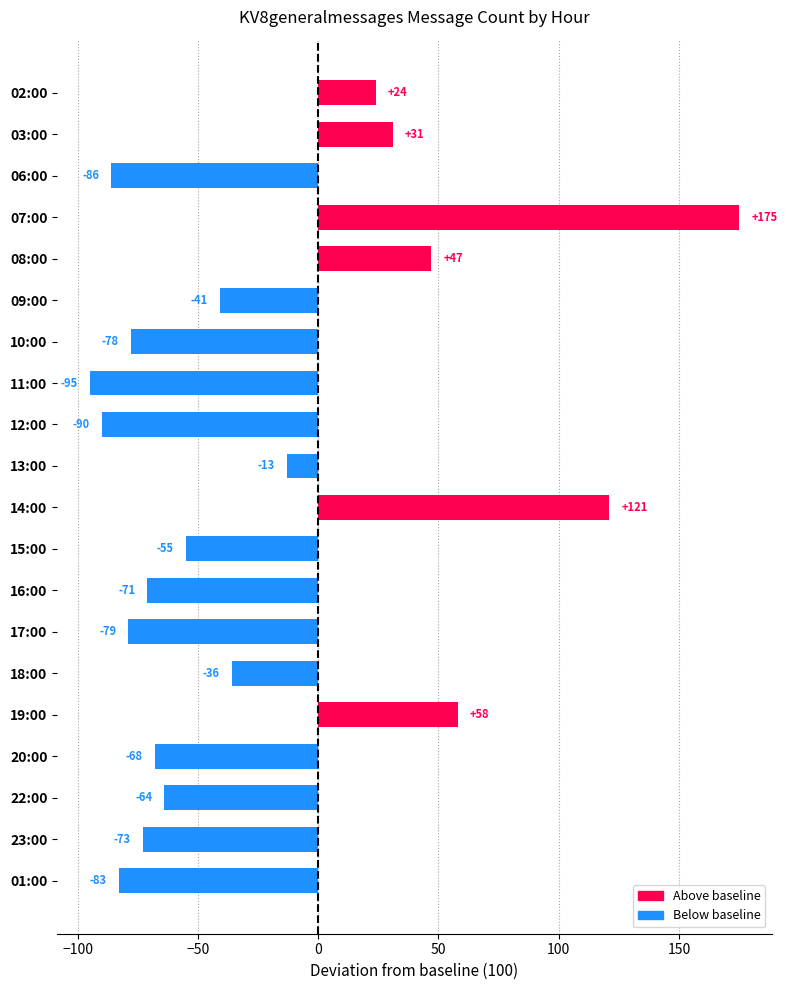

The value at 07:00 is 175. True or false?

True